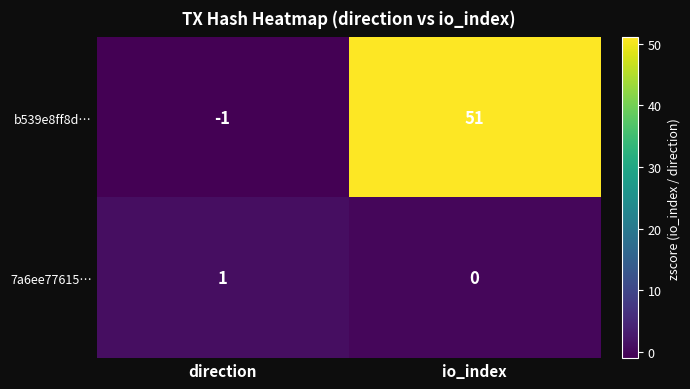

Rank the series by their average value, from highest to lowest.

b539e8ff8d…, 7a6ee77615…